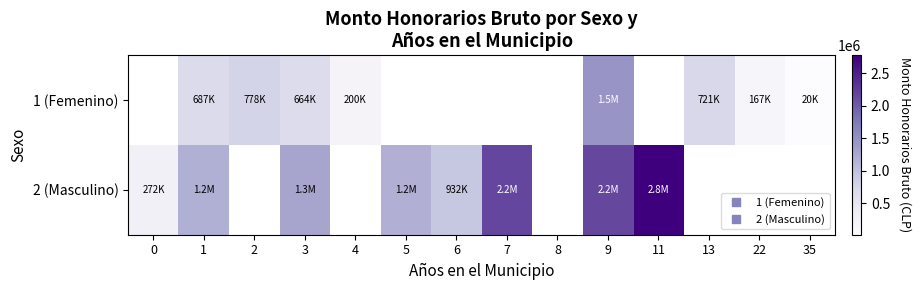

True or false: 2 (Masculino) has a value of 1022435.8 at 7.

False